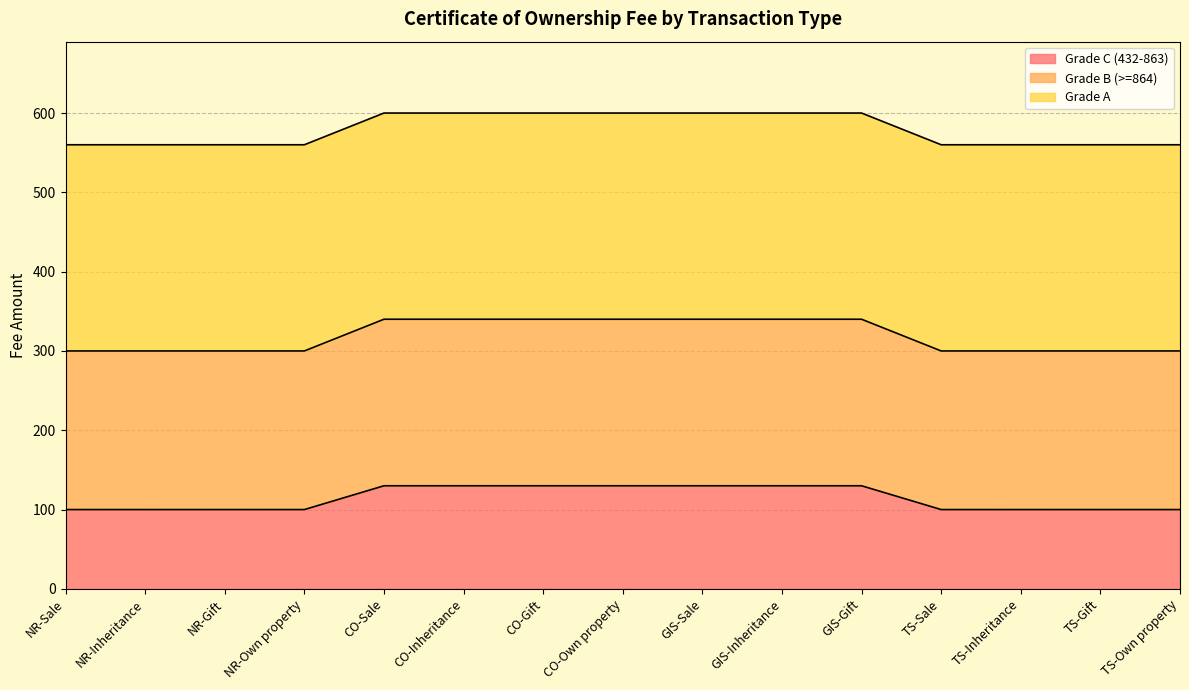

What is the approximate value of Grade C (432-863) at GIS-Gift?

130